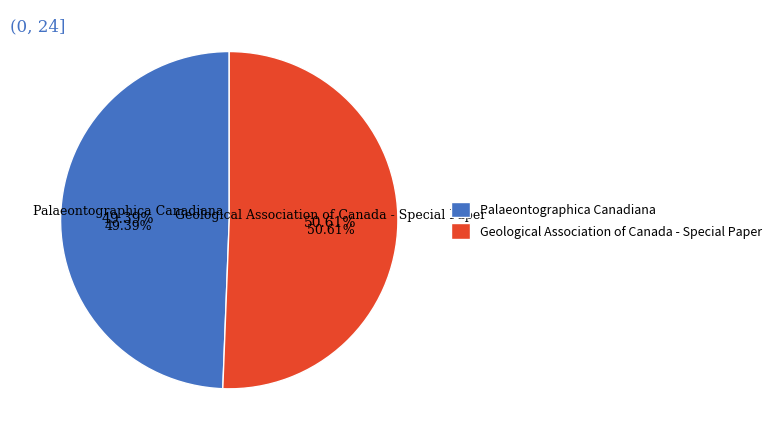

To the nearest percent, what portion does Geological Association of Canada - Special Paper represent?

51%